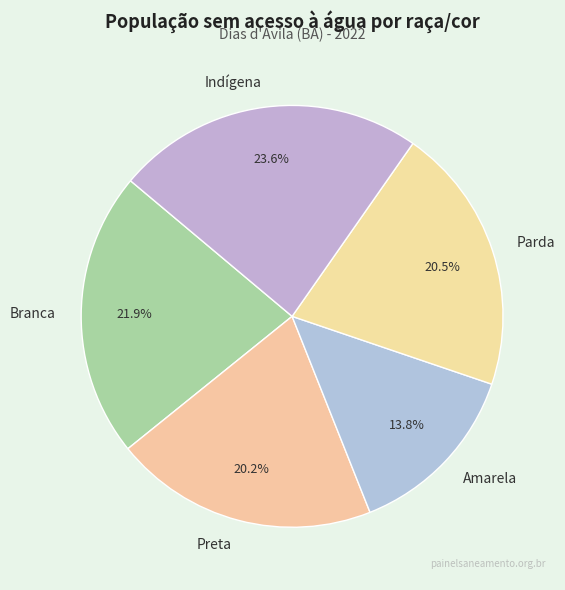

To the nearest percent, what portion does Branca represent?

22%